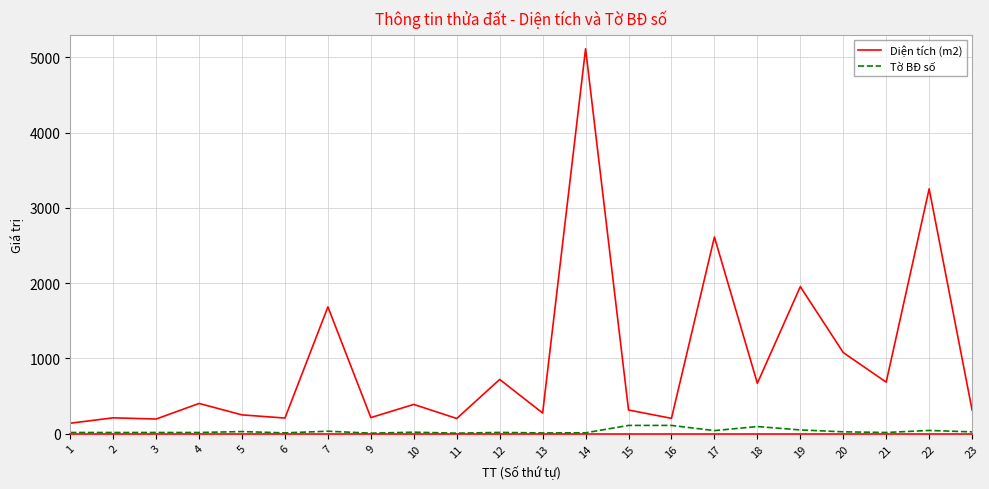

Which series changed the most between 3 and 10?

Diện tích (m2)